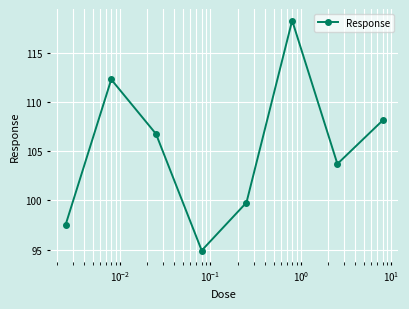

How many data points are above 106?

4